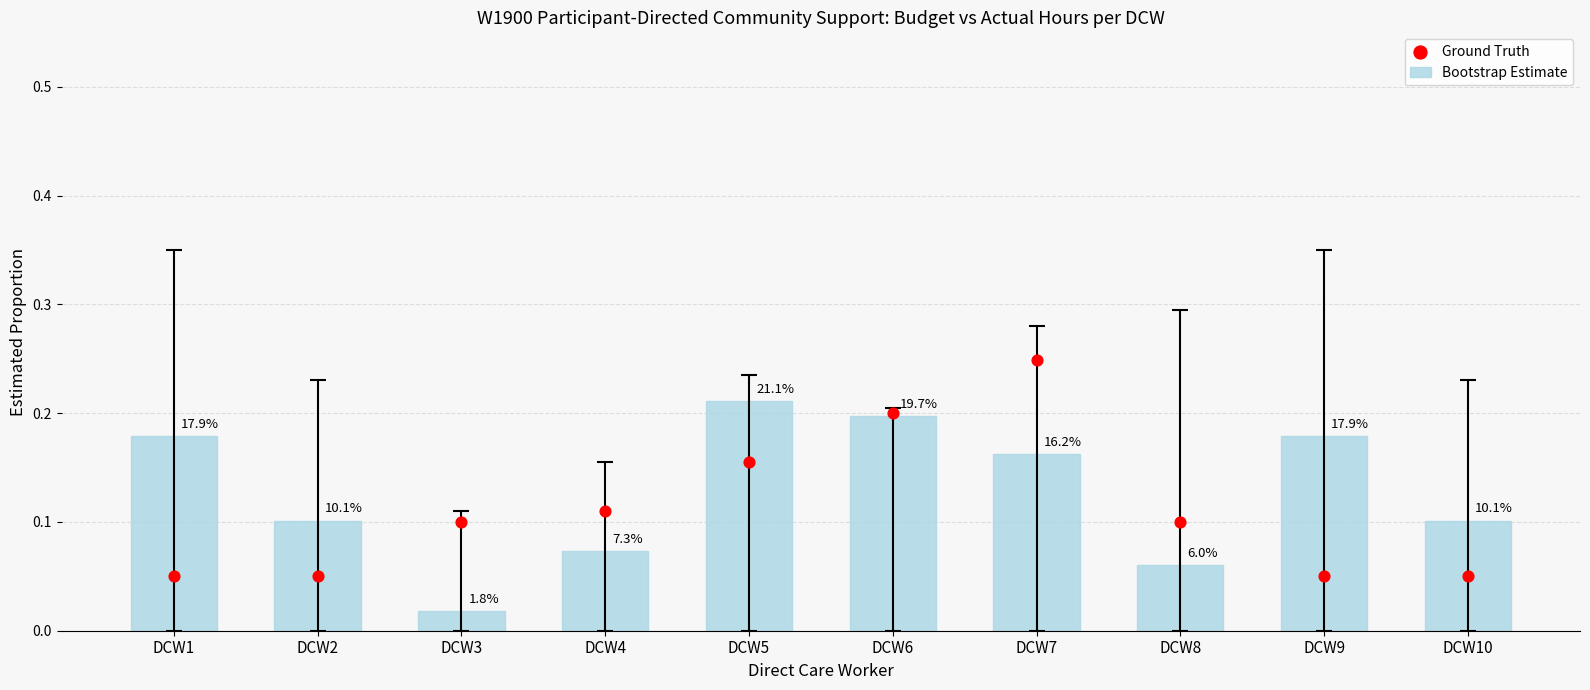

Which series contains the lowest Y value?

Bootstrap Estimate